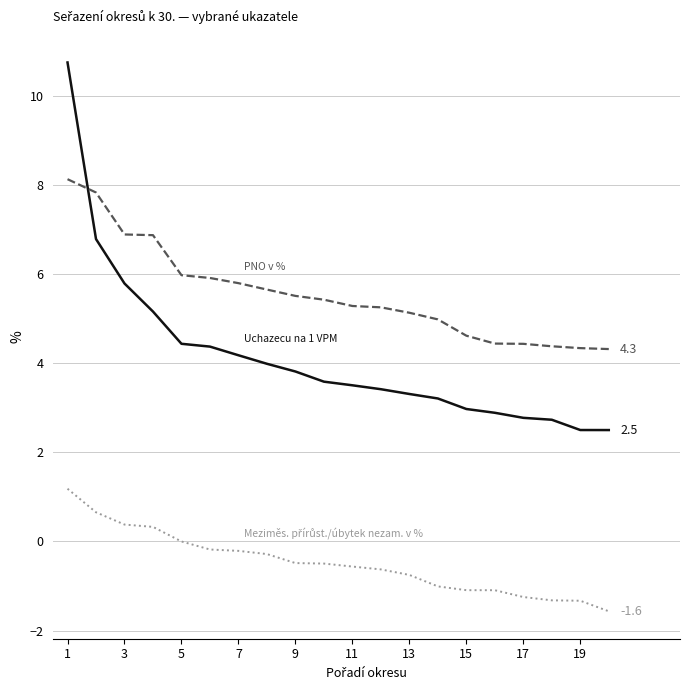

What is the smallest value displayed?

-1.6